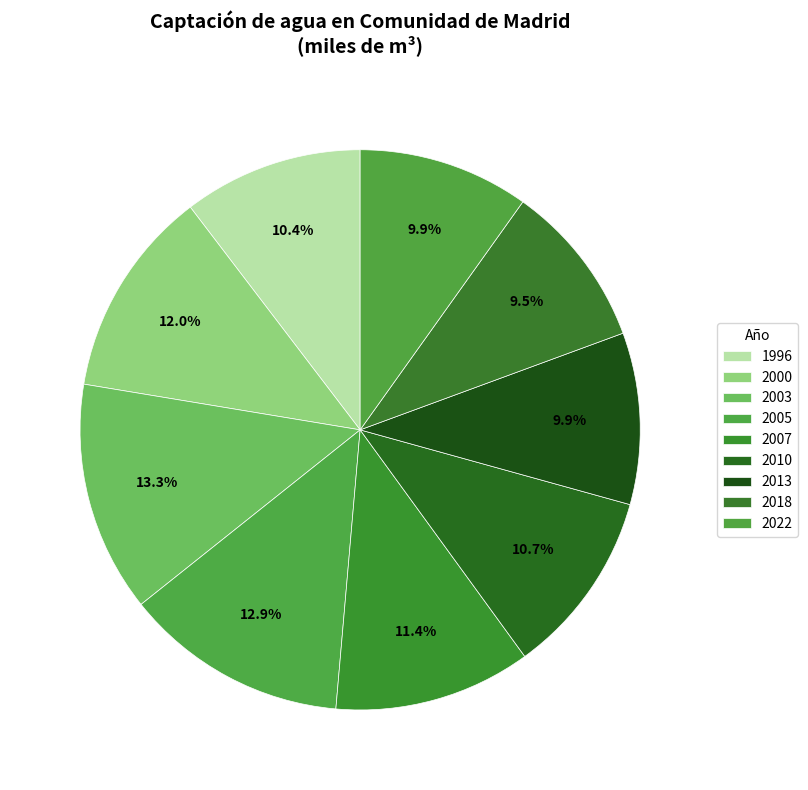

Count the number of slices in the pie.

9